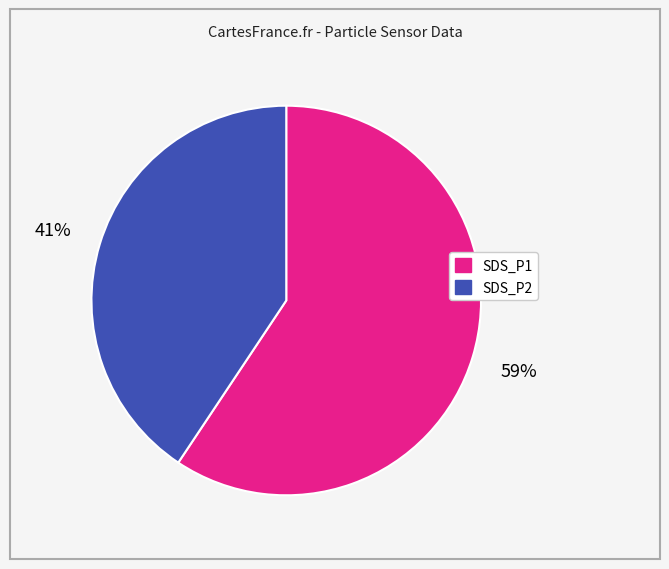

What percentage is the SDS_P2 slice, to the nearest percent?

41%